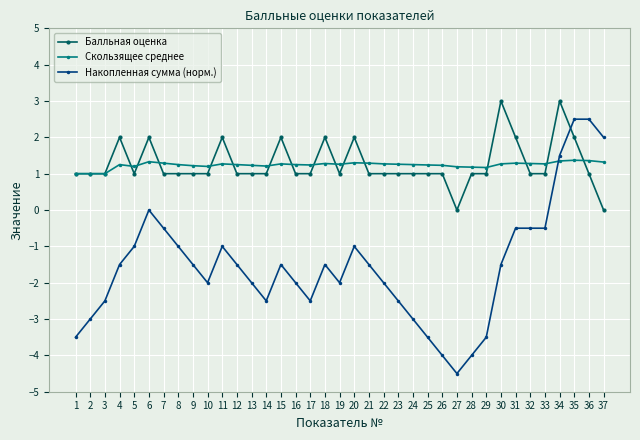

Which category has the lowest value across all series?

27